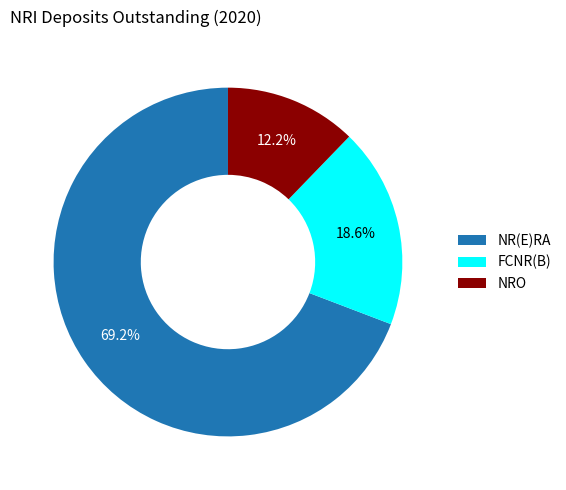

Combined, do NRO and NR(E)RA account for over 50%?

Yes